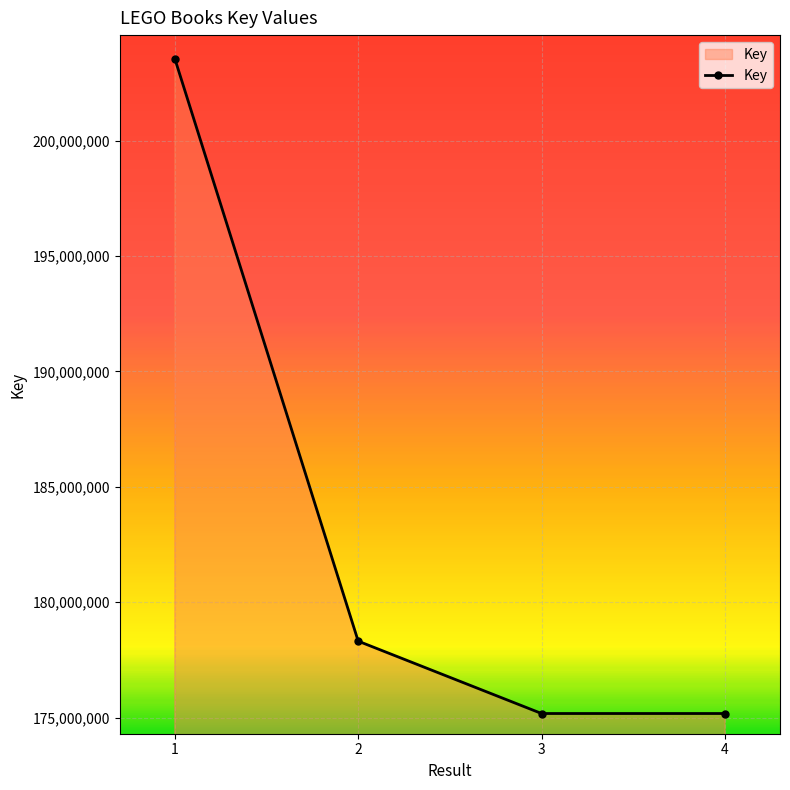

Does the chart have visible grid lines?

Yes